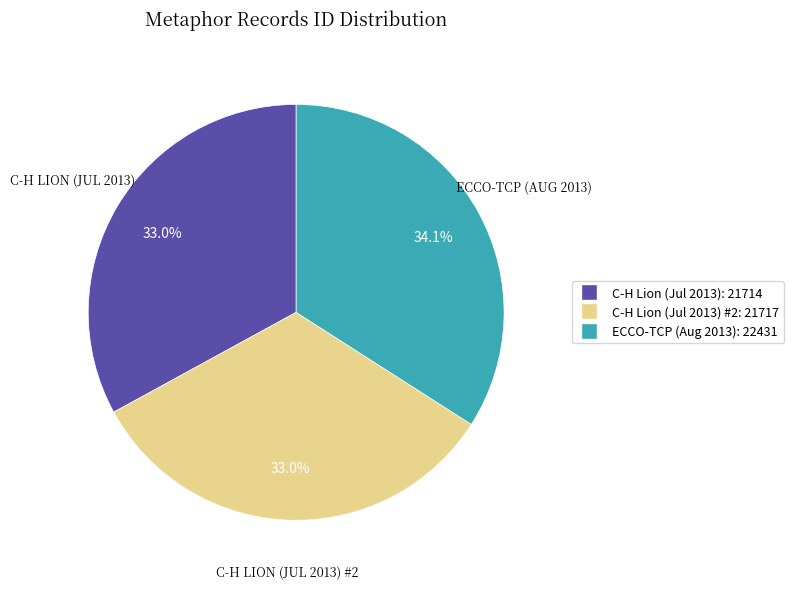

Is there a majority slice in this chart?

No